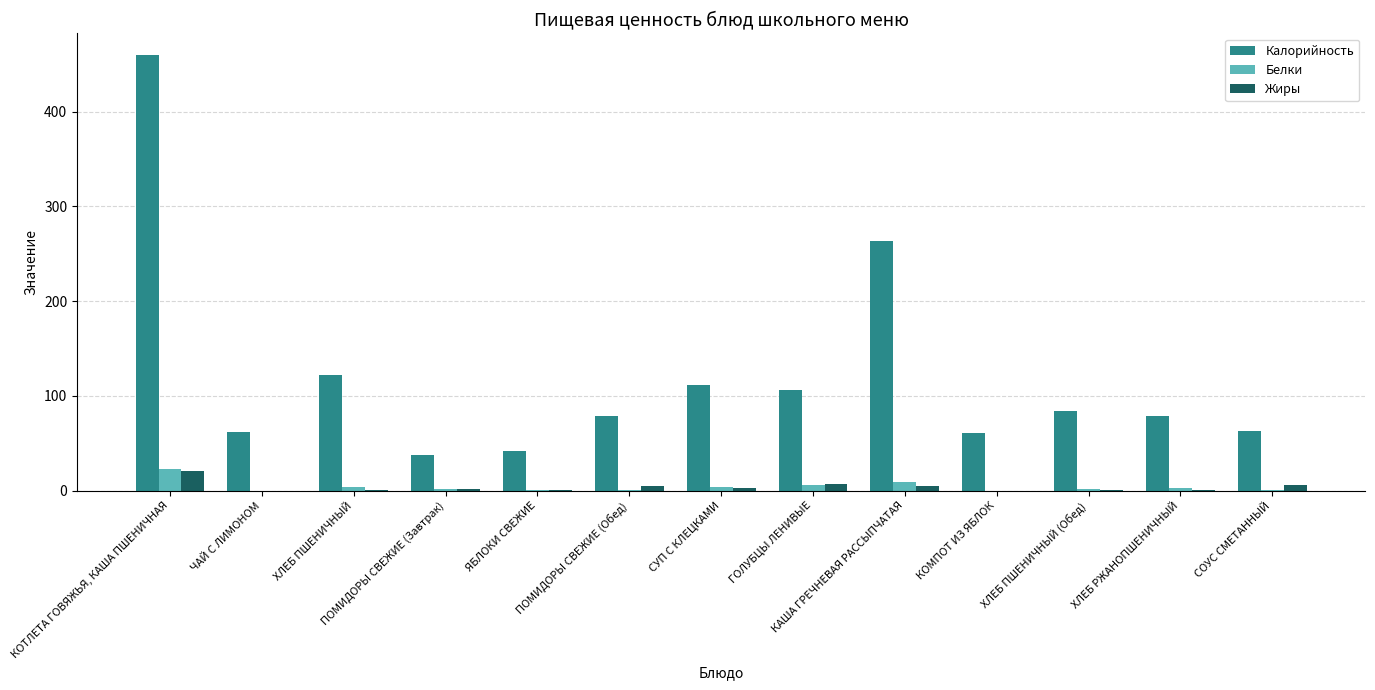

What is the sum of all Жиры values?

50.2